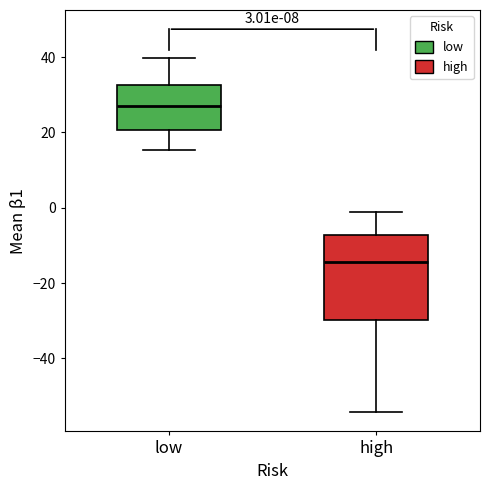

Which box is the tallest, from its lower edge to its upper edge?

high